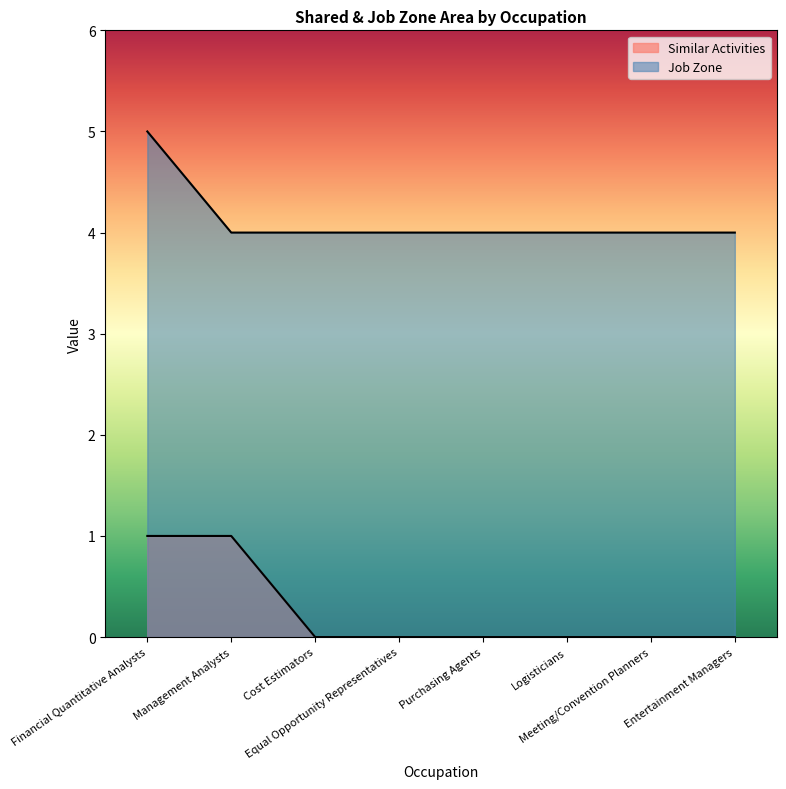

Which series has the largest range (max minus min)?

Similar Activities